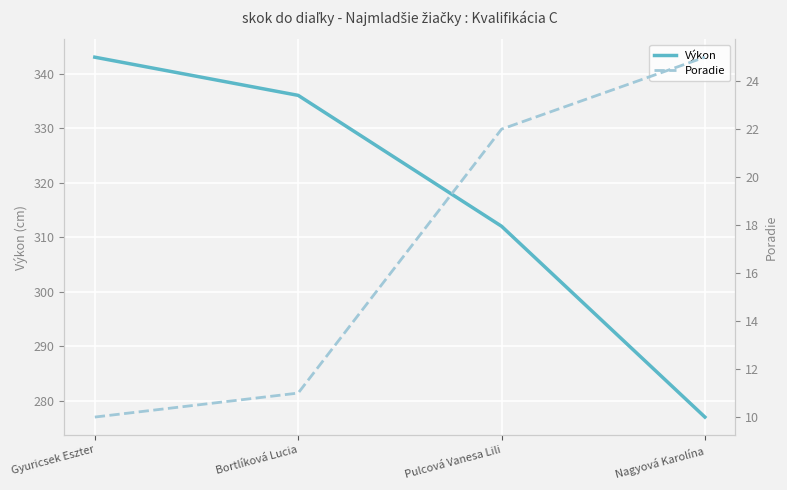

What position from the left is Bortlíková Lucia?

2